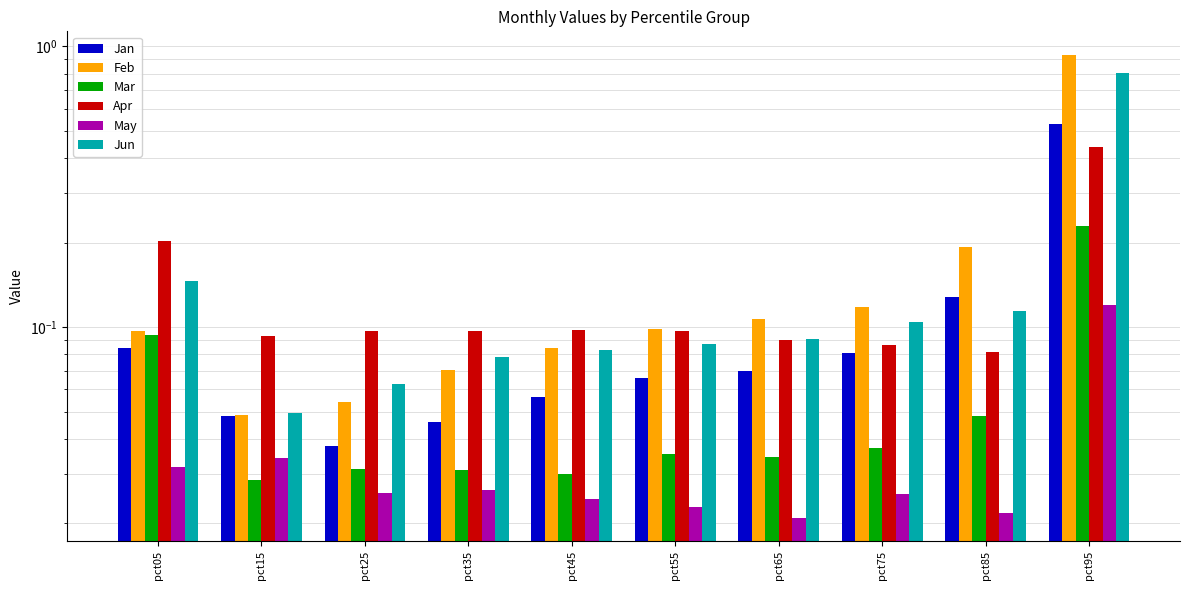

True or false: Jan has a value of 0.3 at pct95.

False